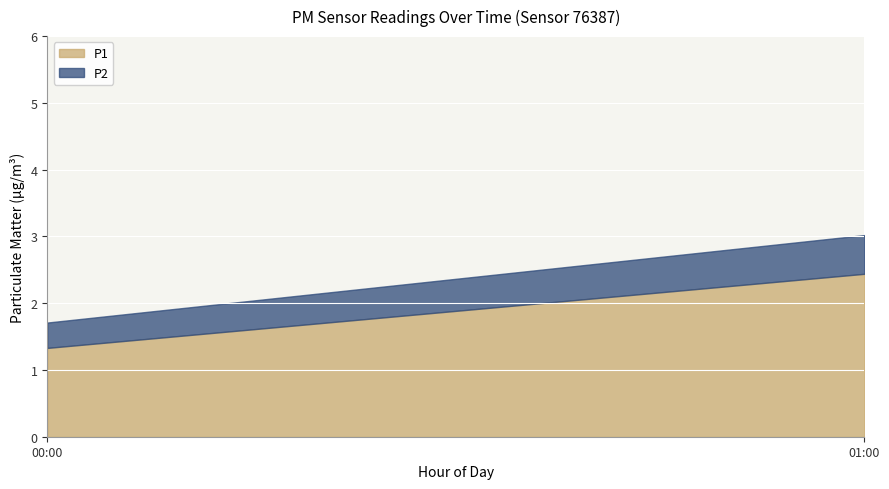

How many values in the P1 series are below 2?

1